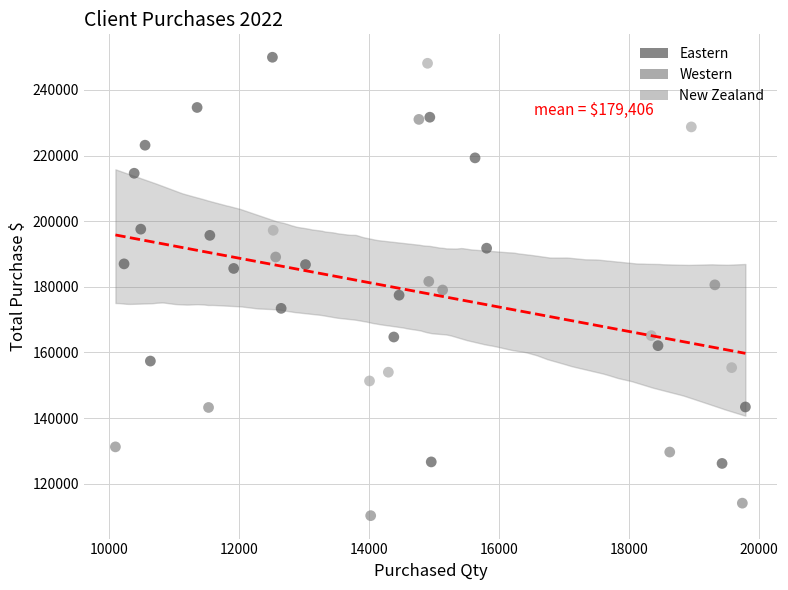

Which series reaches the minimum Y coordinate?

Western